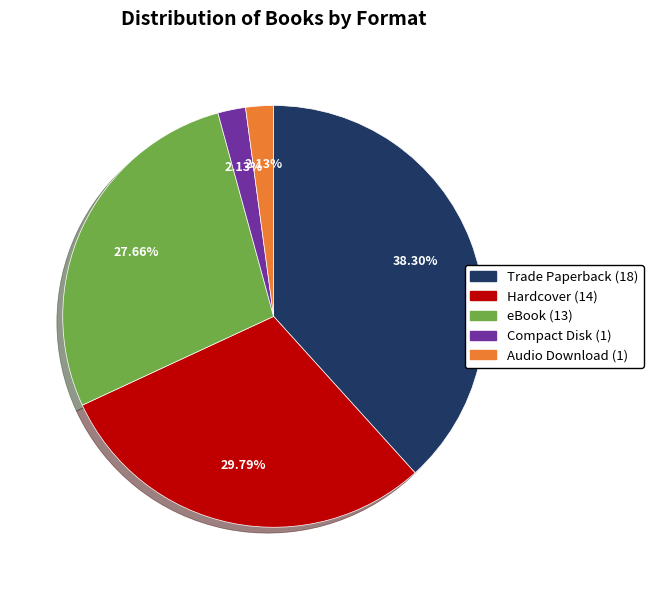

Does any single category account for the majority?

No